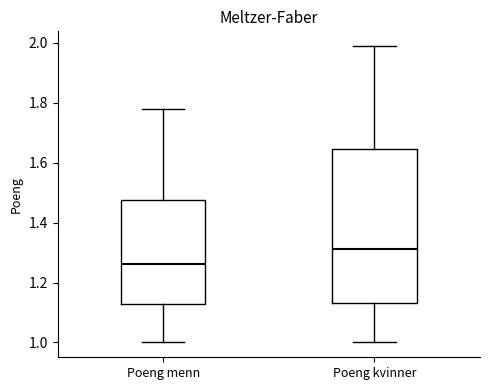

Comparing the boxes themselves (not the whiskers), which one is the tallest?

Poeng kvinner